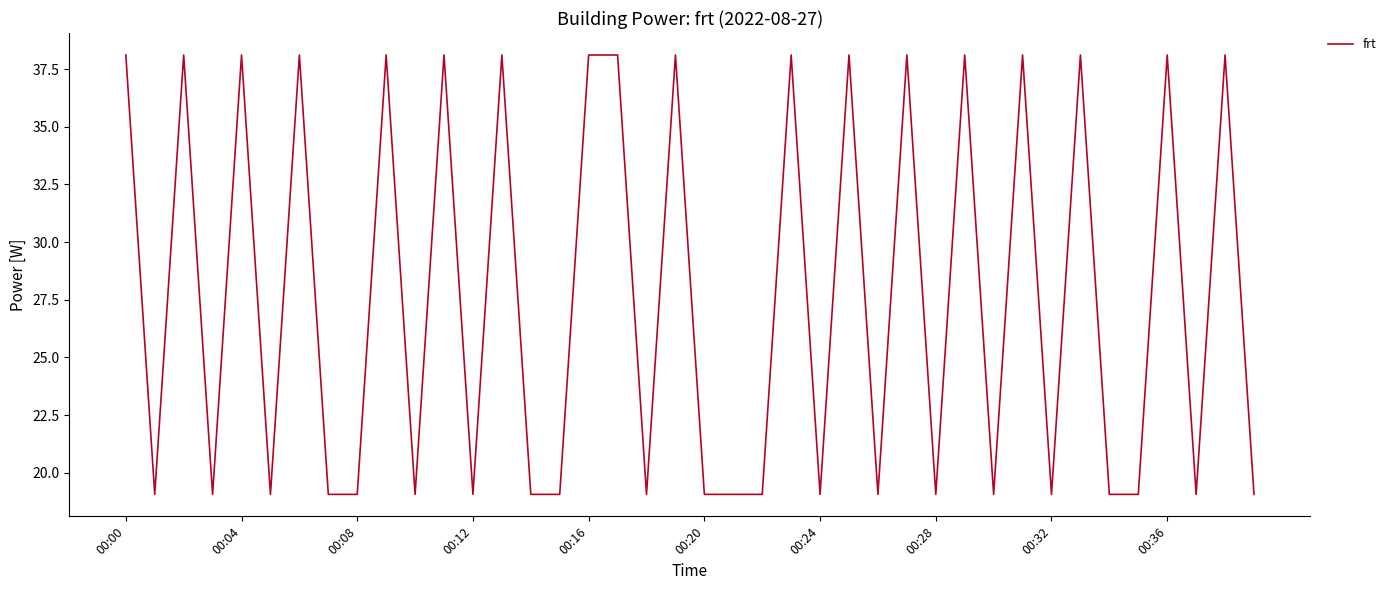

What is the minimum value shown in the chart?

19.1